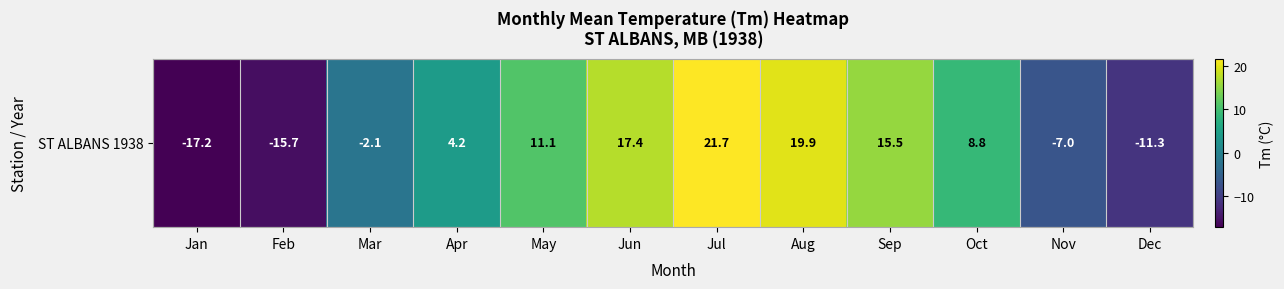

How many values are below 8?

6